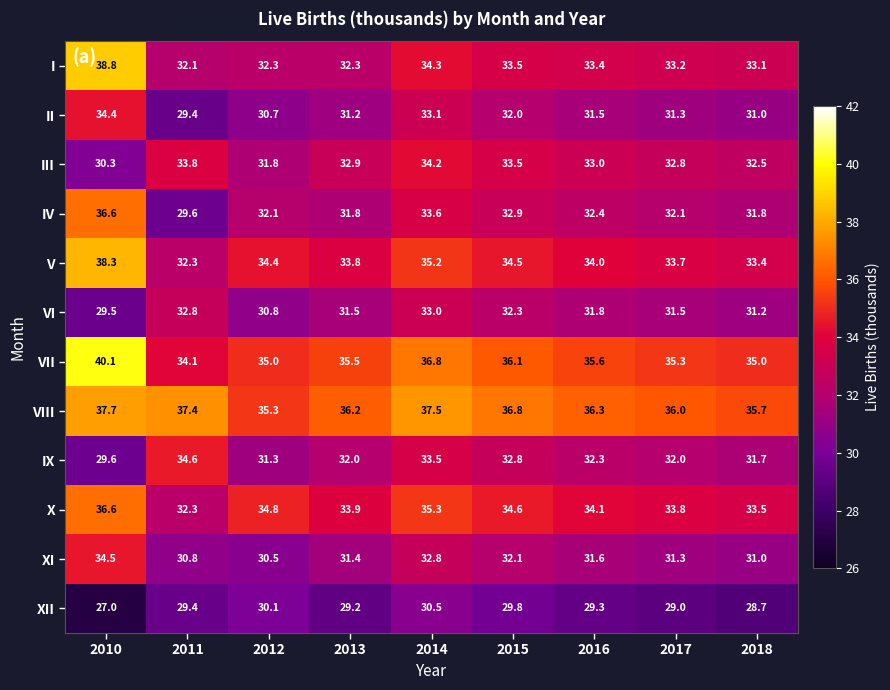

What is the sum of the V values at 2015 and 2016?

68.5